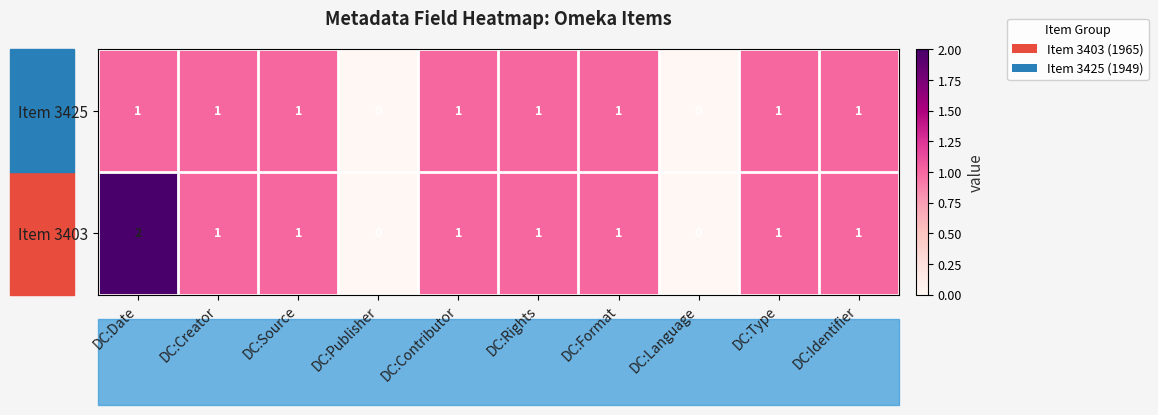

Rank the series by their average value, from lowest to highest.

Item 3425, Item 3403